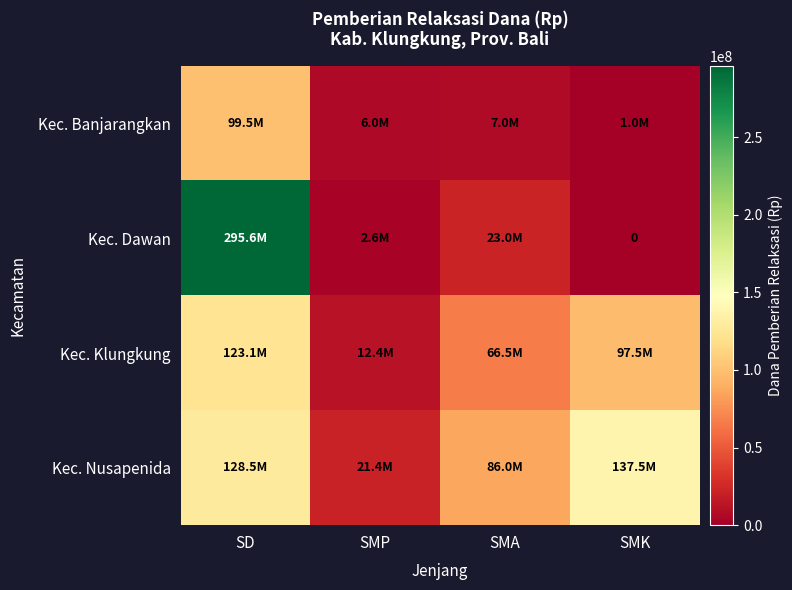

How many values in the Kec. Klungkung series exceed 97500000?

1